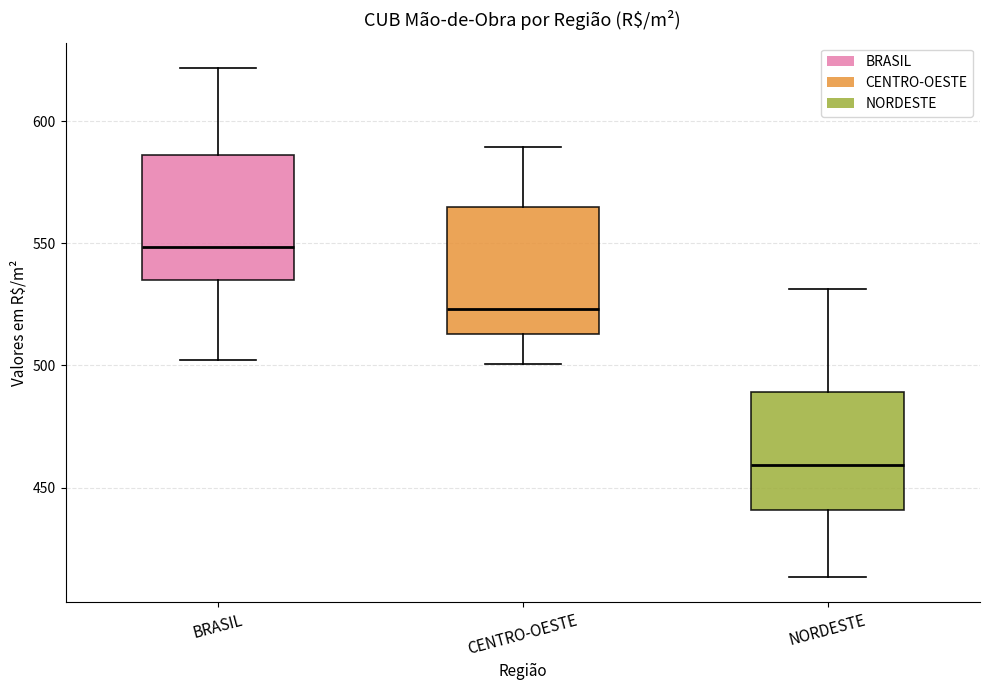

Reading left to right, read every box against the y-axis: the position of its median line, the range the box covers, and the ends of its whiskers. The values are not printed on the chart, so give them approximately, as read against the axis.

BRASIL: median 550, box 535 to 585, whiskers 500 to 620
CENTRO-OESTE: median 525, box 515 to 565, whiskers 500 to 590
NORDESTE: median 460, box 440 to 490, whiskers 415 to 530